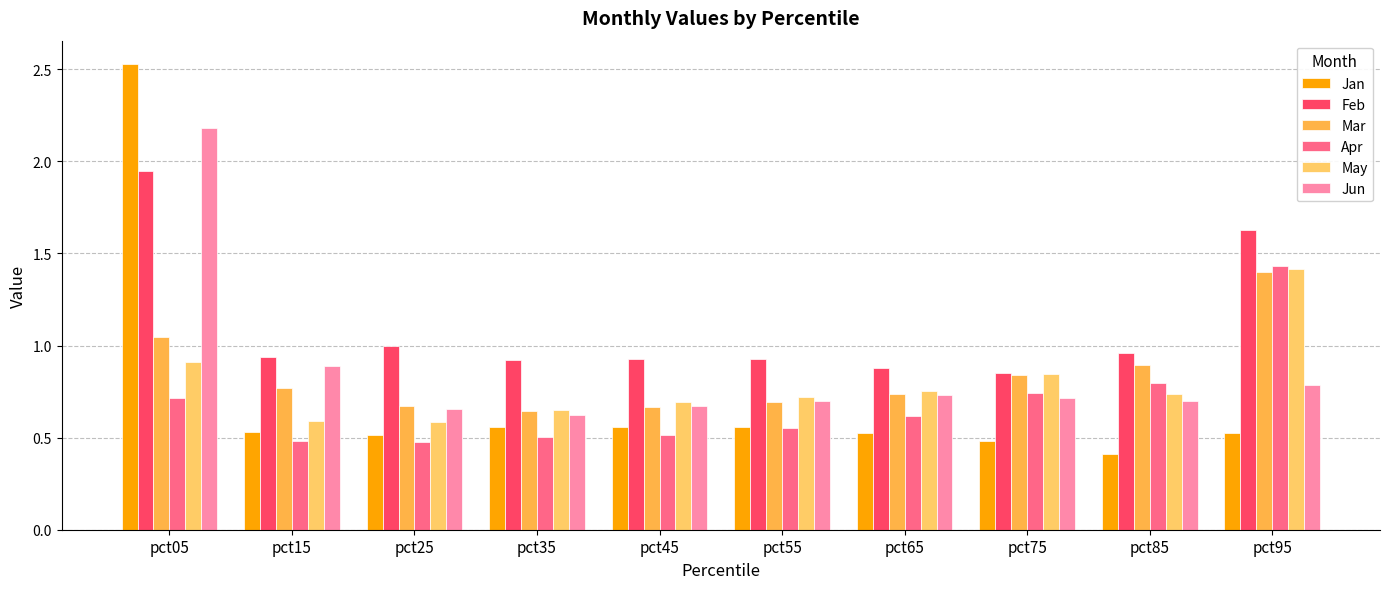

List the labels in order of Apr value, smallest first.

pct25, pct15, pct35, pct45, pct55, pct65, pct05, pct75, pct85, pct95